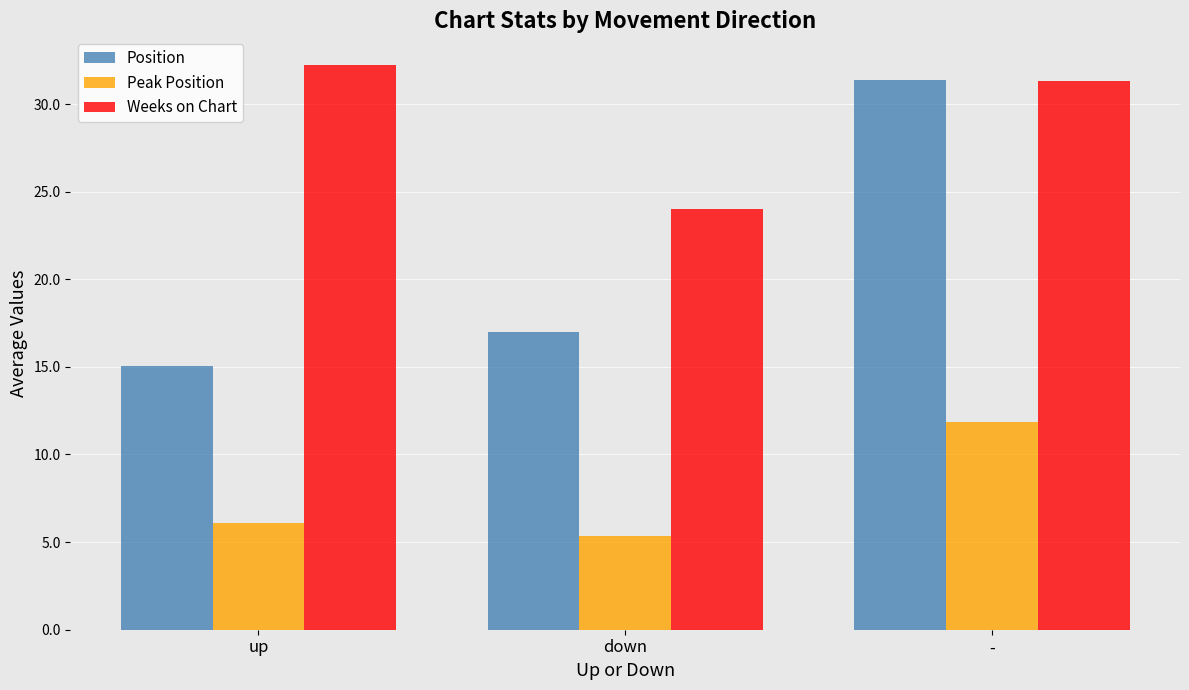

Which series has the widest spread of values?

Position